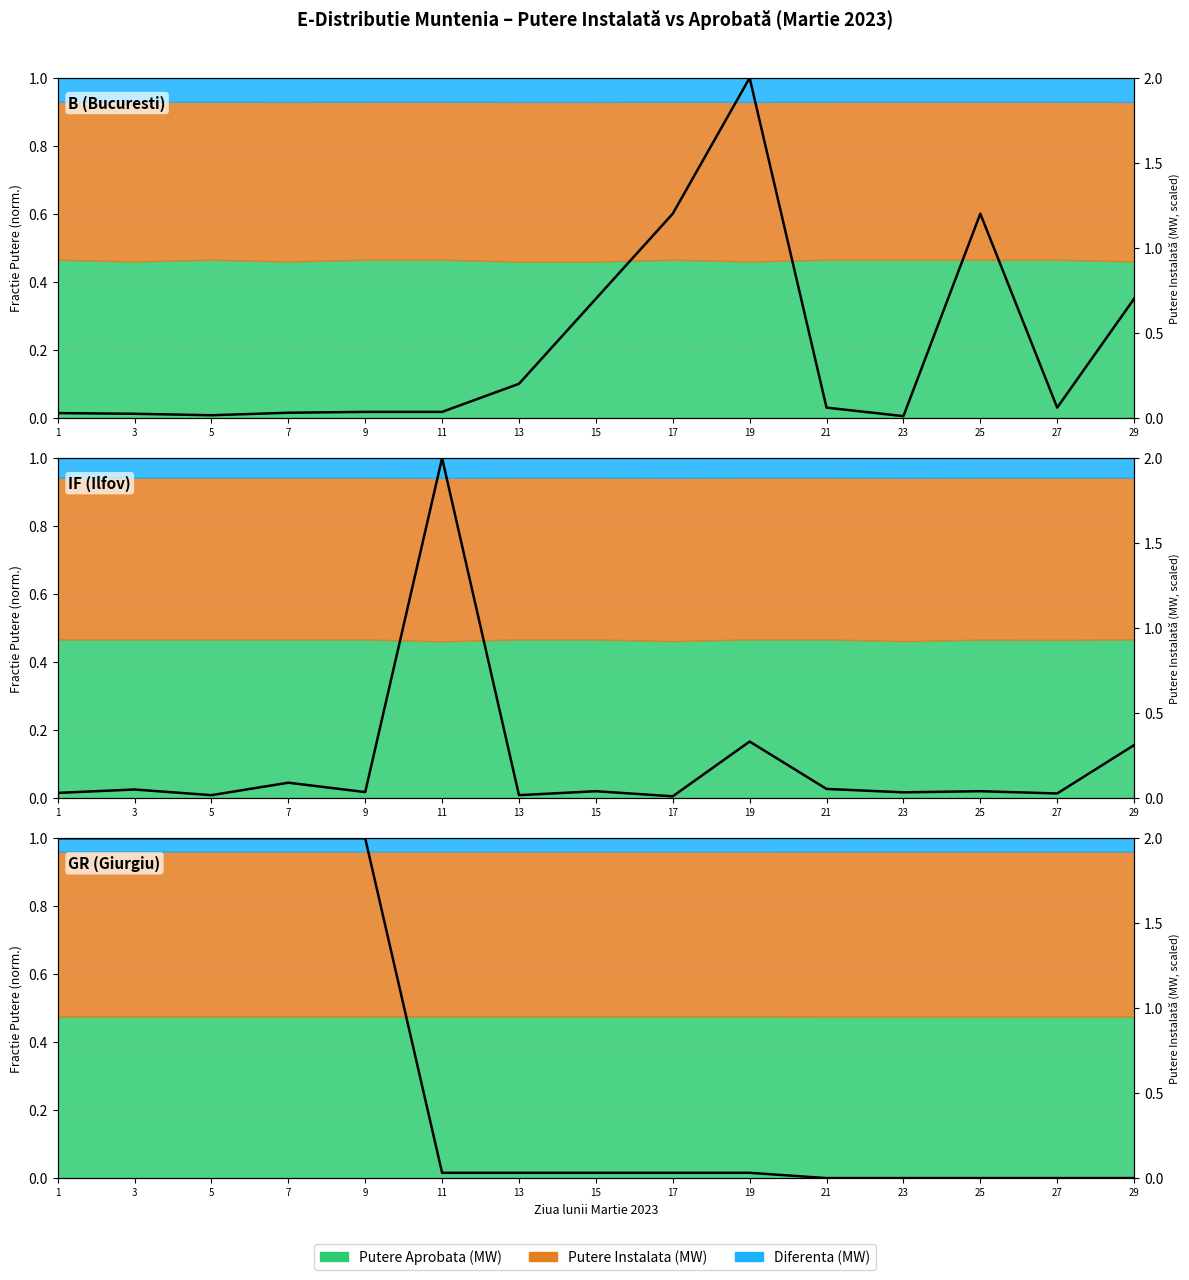

Reading left to right, extract all data points from this chart.

1=2.0	3=2.0	5=2.0	7=2.0	9=2.0	11=0.0	13=0.0	15=0.0	17=0.0	19=0.0	21=0.0	23=0.0	25=0.0	27=0.0	29=0.0